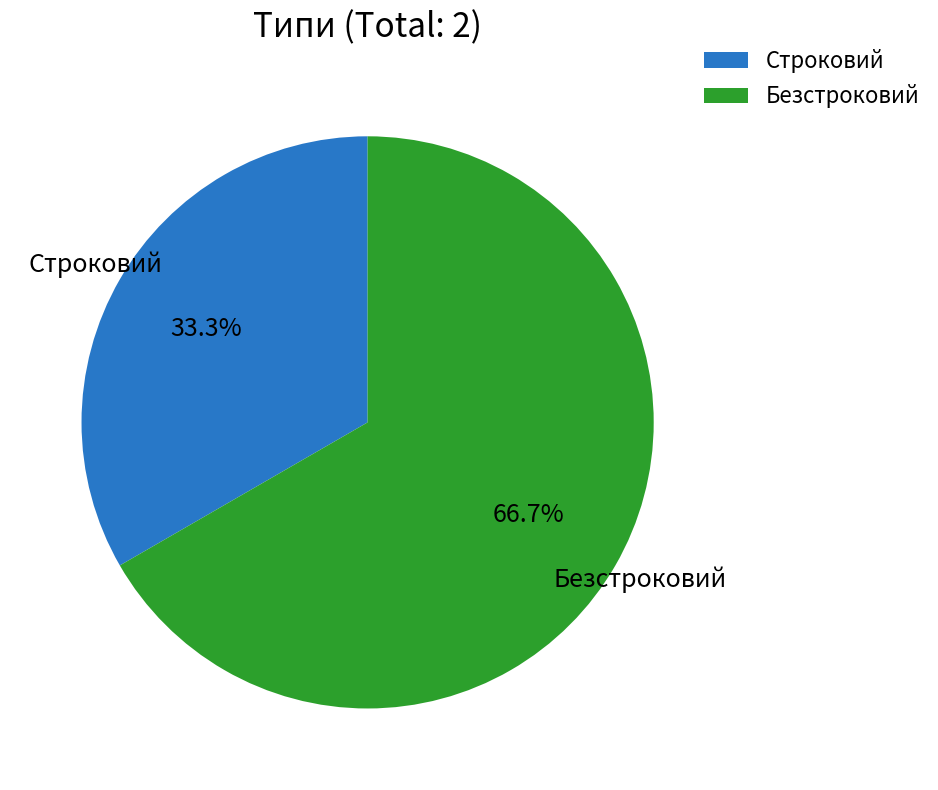

True or false: Строковий accounts for 25% of the total.

False